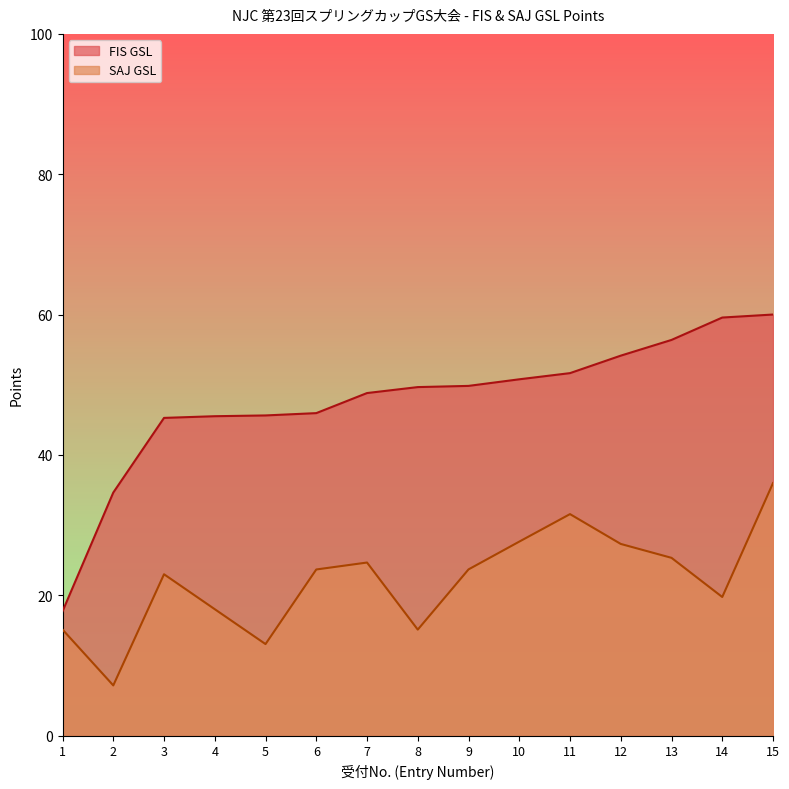

Rank the series by their maximum value, from highest to lowest.

FIS GSL, SAJ GSL